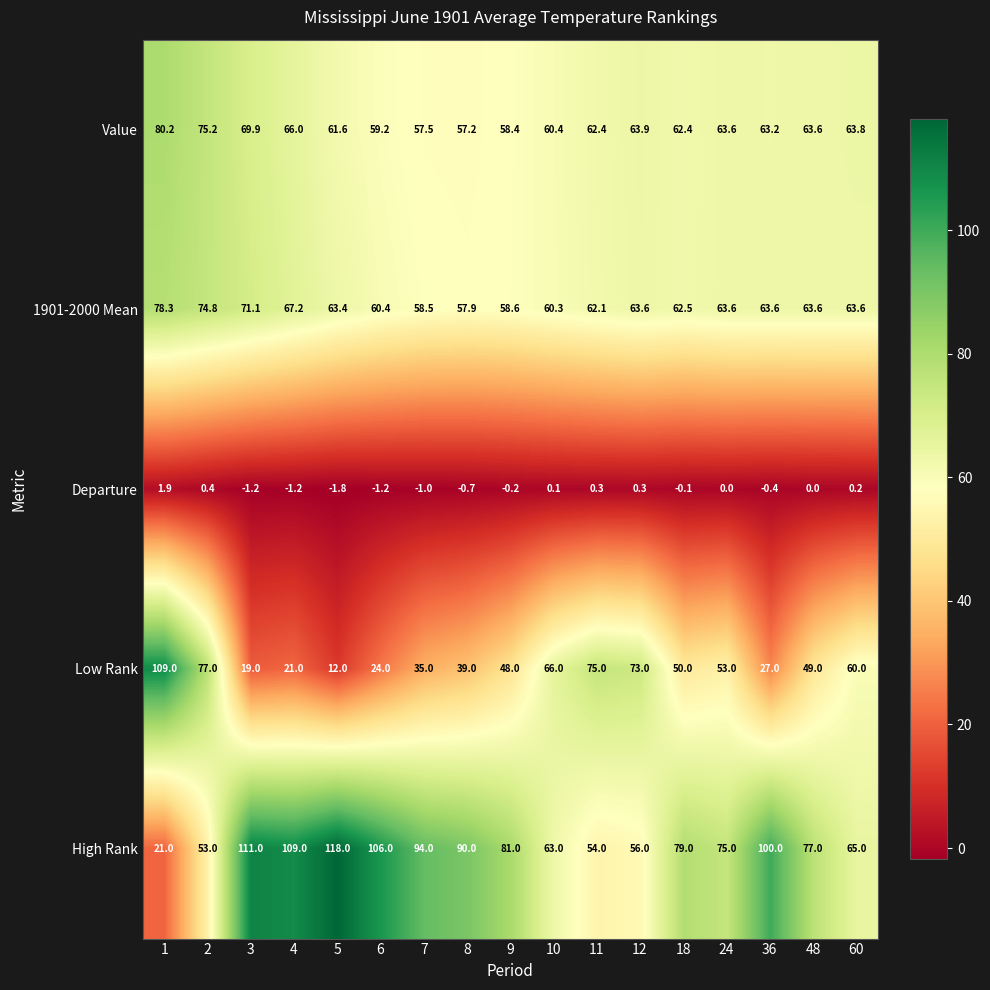

Rank the series by their maximum value, from lowest to highest.

Departure, 1901-2000 Mean, Value, Low Rank, High Rank